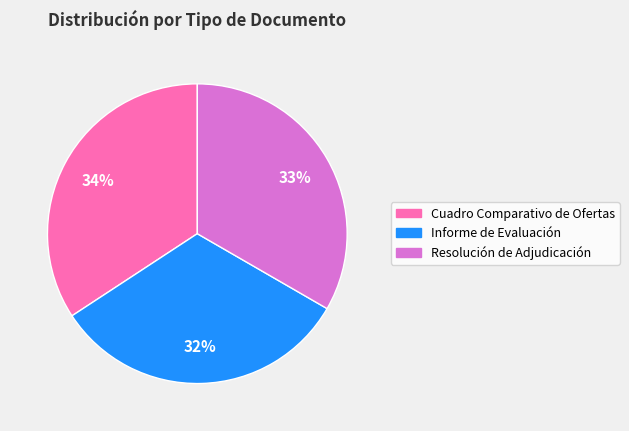

The Informe de Evaluación slice represents 32% of the pie. True or false?

True